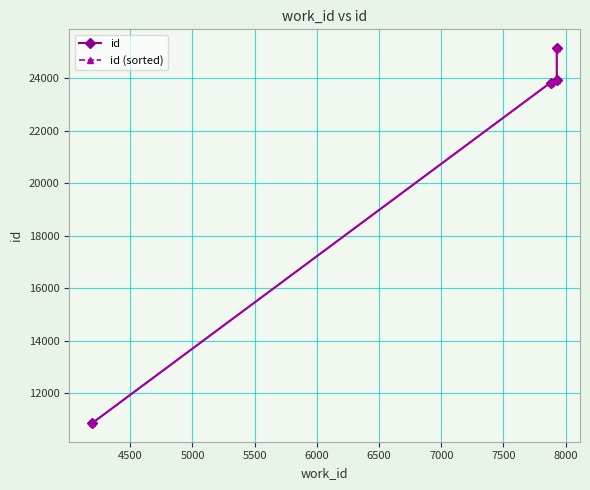

Which series has the largest range (max minus min)?

id